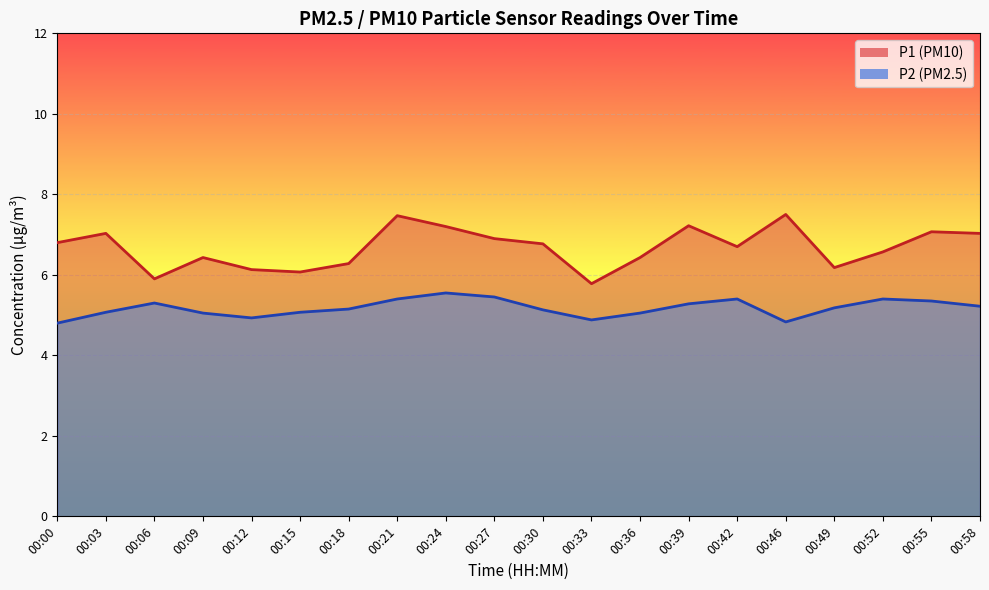

How many lines are shown in the chart?

2